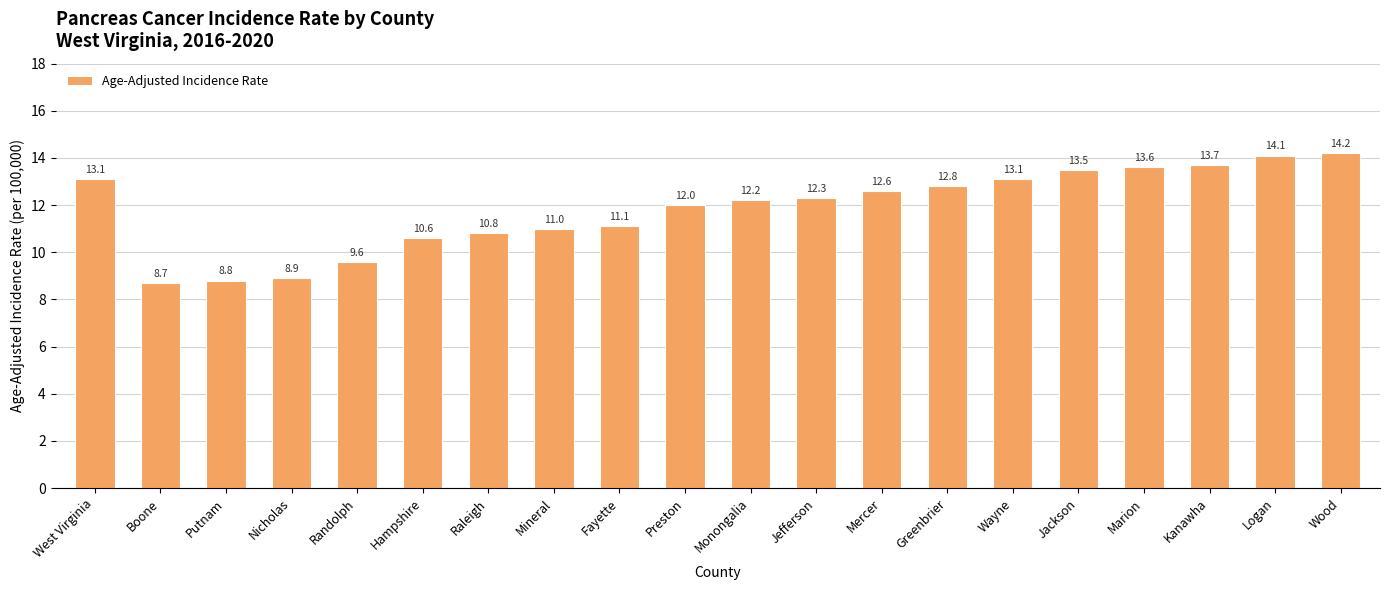

Approximately how many times larger is the value at Randolph compared to Boone?

1.1